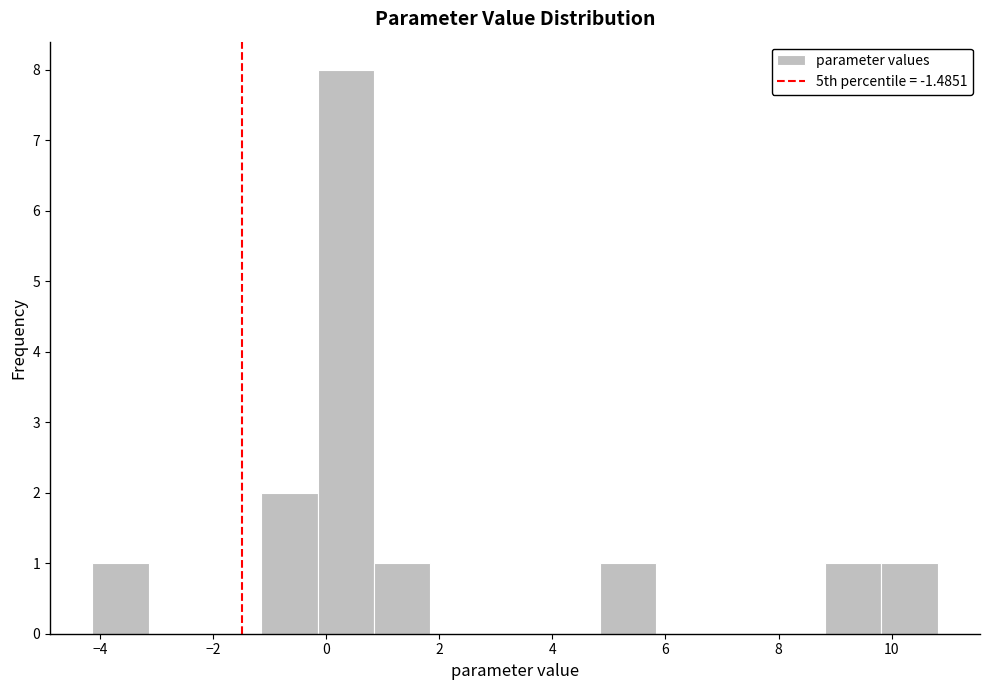

Reading left to right, list every bar in this chart as the range it spans on the x-axis followed by its height. Neither the bar edges nor the heights are printed on the chart, so give them approximately, as read against the axes.

-4.2 to -3.2: 1
-3.2 to -2.2: 0
-2.2 to -1.2: 0
-1.2 to -0.2: 2
-0.2 to 0.8: 8
0.8 to 1.8: 1
1.8 to 2.8: 0
2.8 to 3.8: 0
3.8 to 4.8: 0
4.8 to 5.8: 1
5.8 to 6.8: 0
6.8 to 7.8: 0
7.8 to 8.8: 0
8.8 to 9.8: 1
9.8 to 10.8: 1